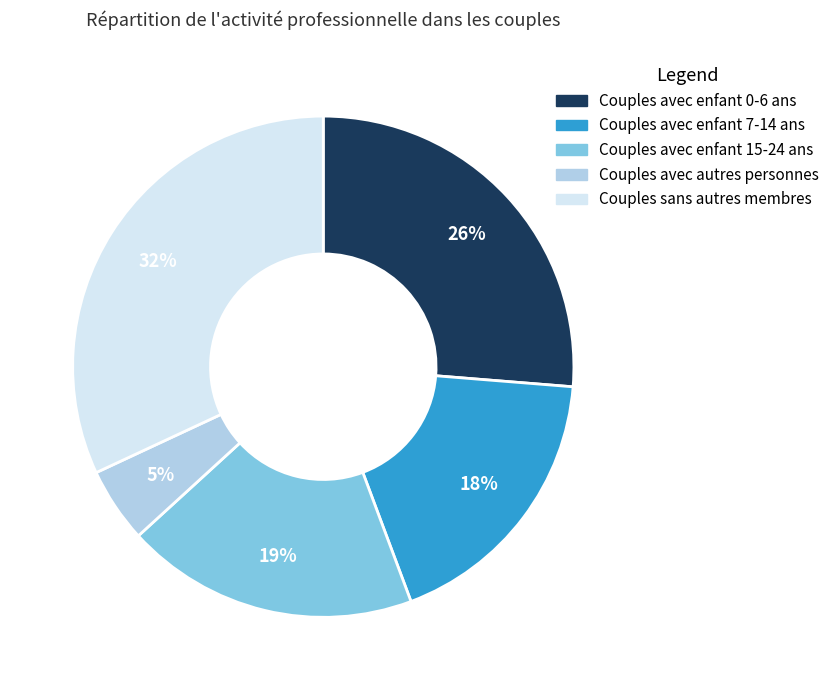

What percentage is the Couples avec enfant 0-6 ans slice, to the nearest percent?

26%